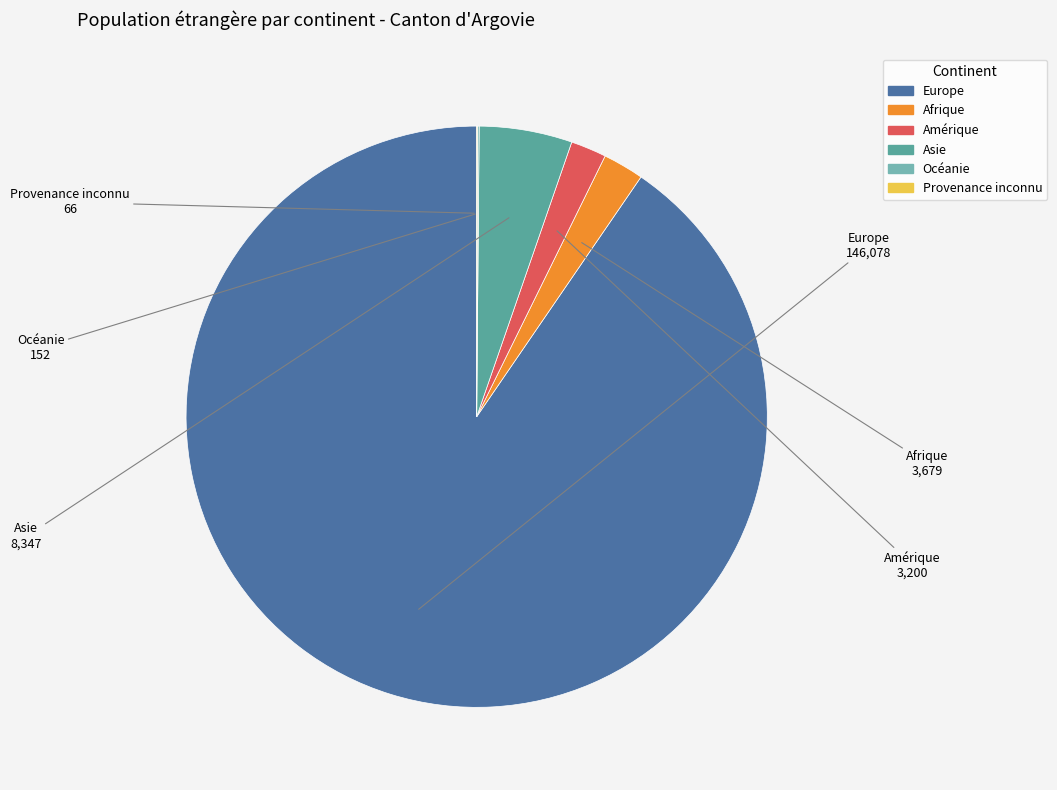

Is it true that Afrique is 2% of the pie?

True